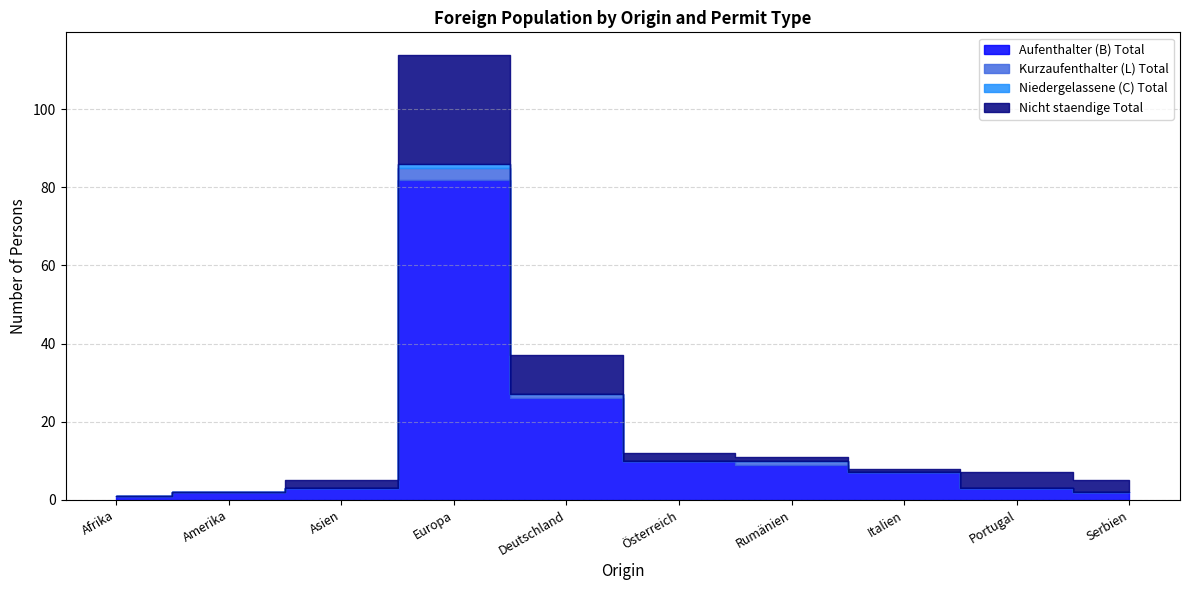

How many interior local peaks does the Kurzaufenthalter (L) Total series have?

2